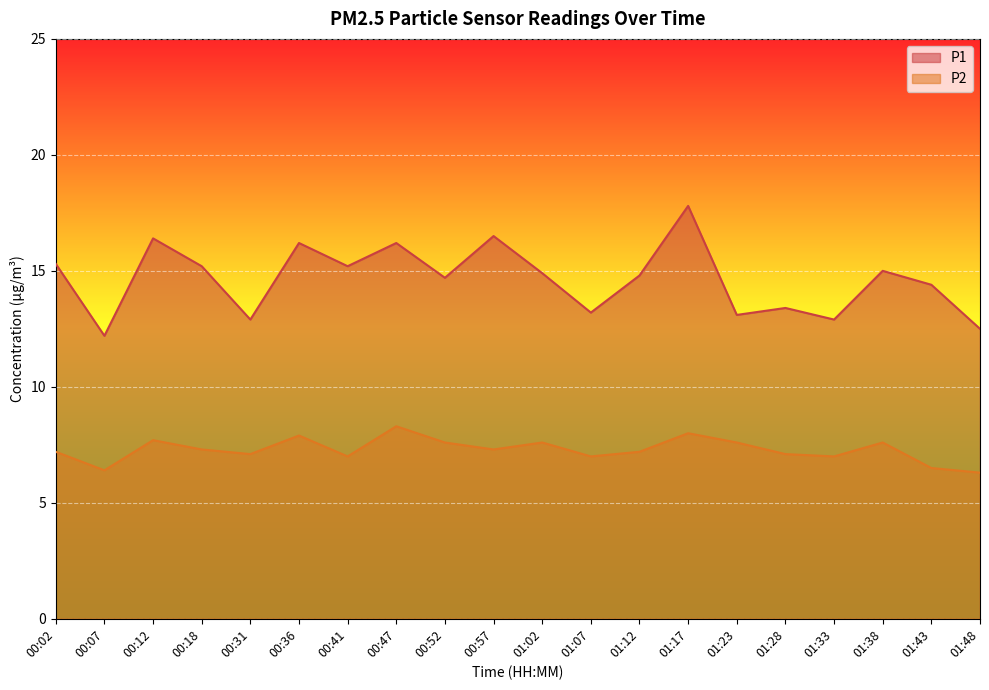

What is the difference between the highest and lowest values at 01:07?

6.2